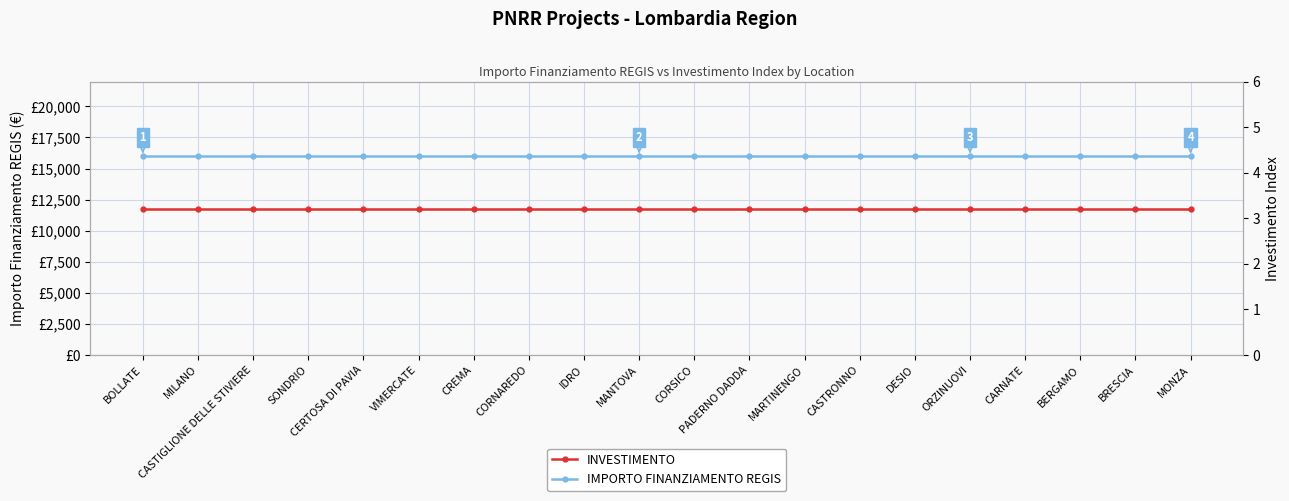

The value of INVESTIMENTO at IDRO is 2.1. True or false?

False